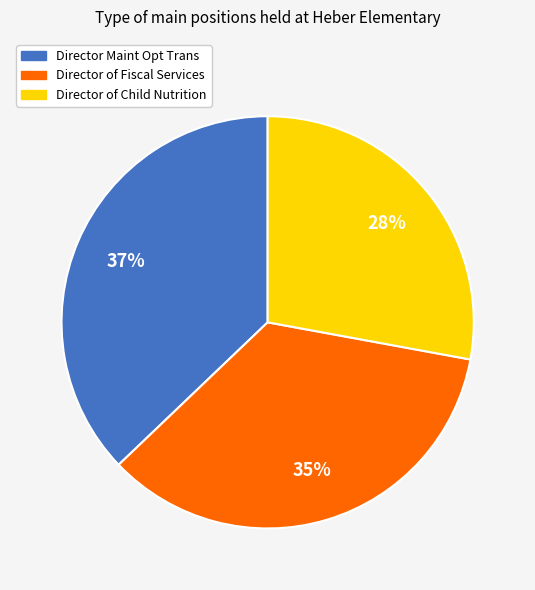

To the nearest percent, what is the difference between the largest and smallest slice percentages?

9%